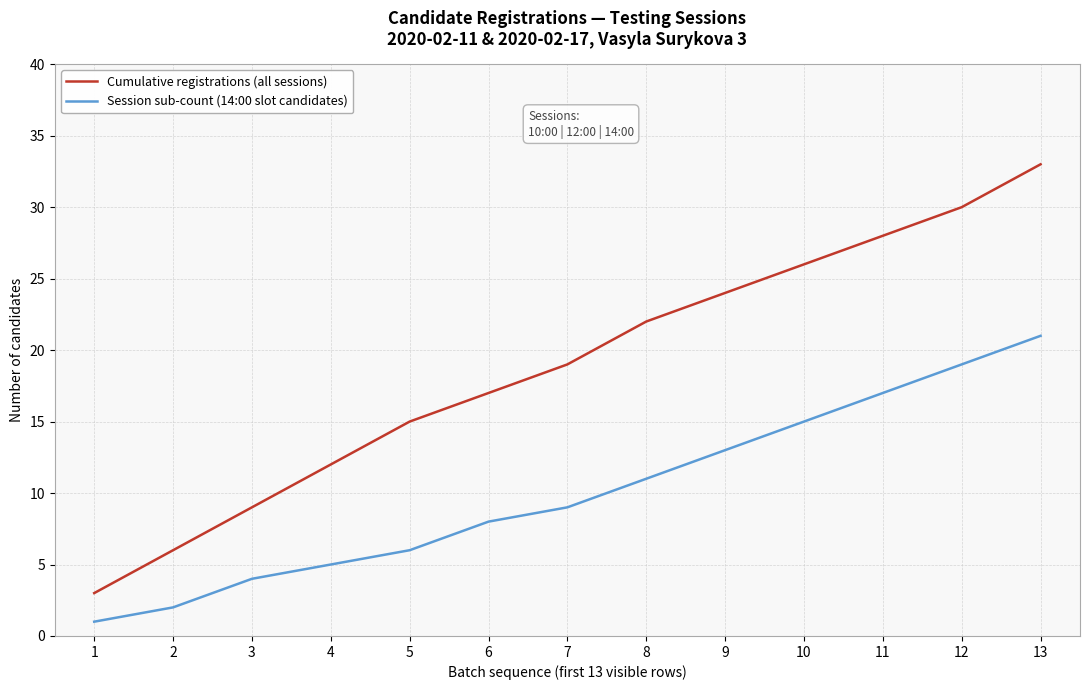

True or false: Cumulative registrations (all sessions) and Session sub-count (14:00 slot candidates) intersect in this chart.

False